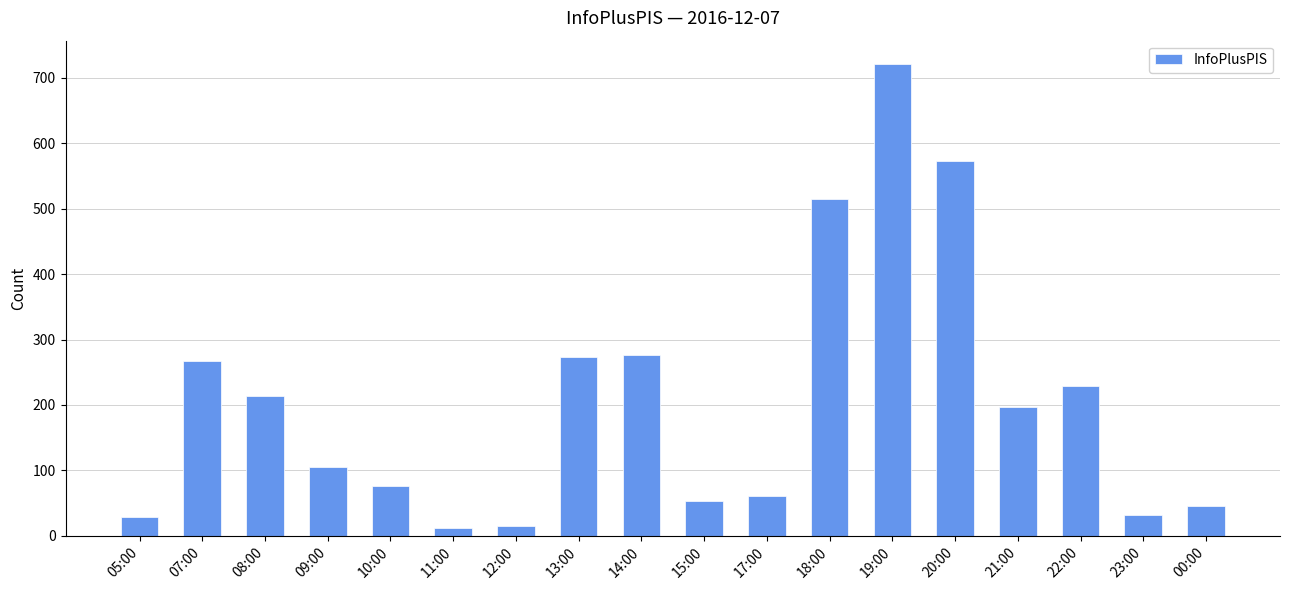

How many values are below 197?

9